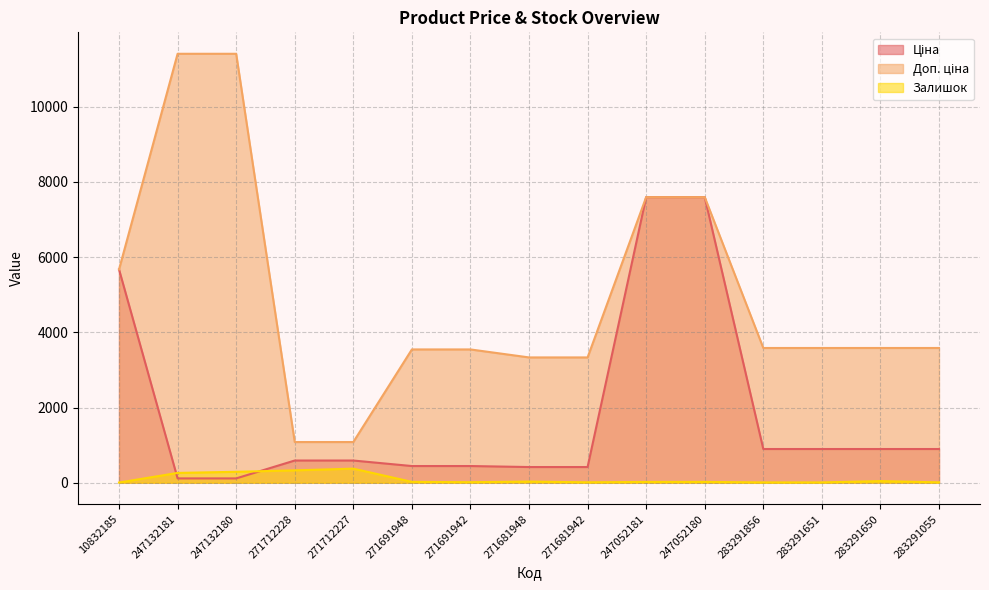

Which series has the widest spread of values?

Доп. ціна